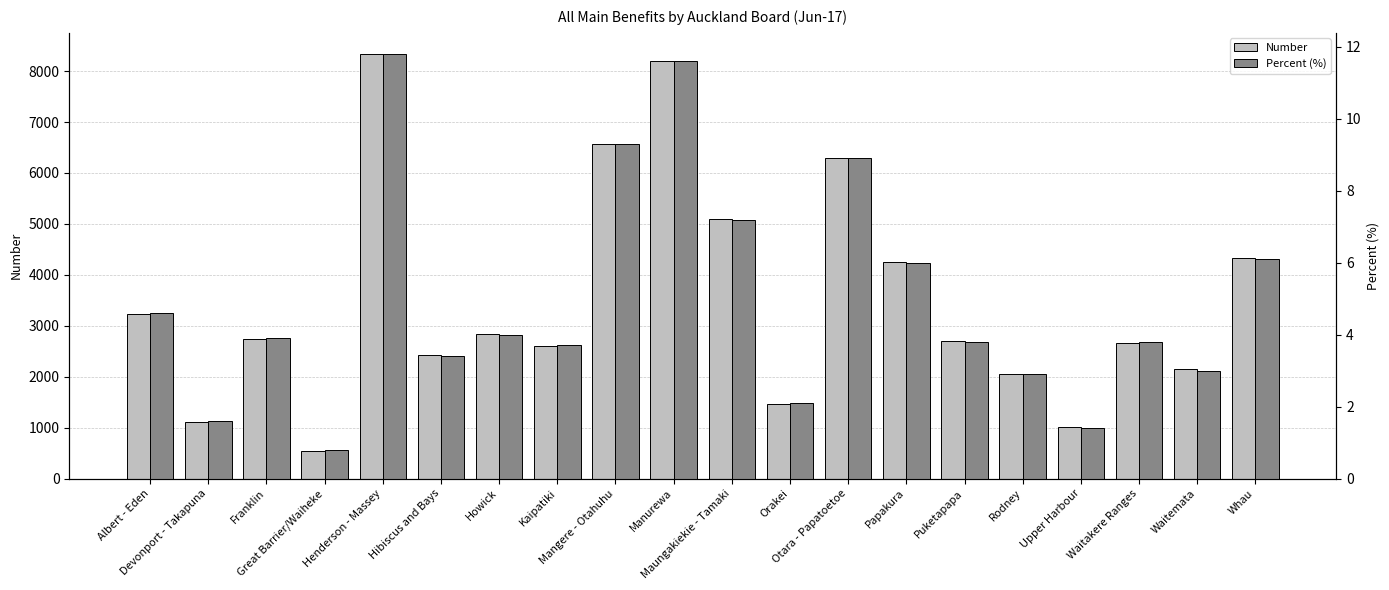

At which label does Number first exceed 2748?

Albert - Eden